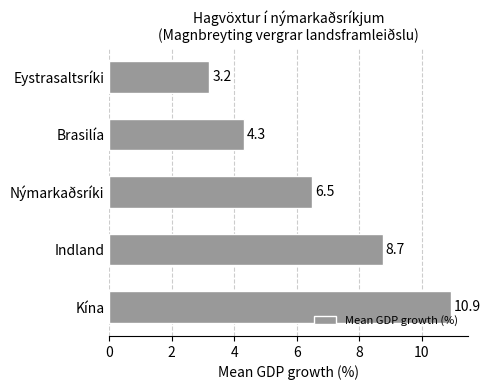

Does the chart contain stacked bars?

No